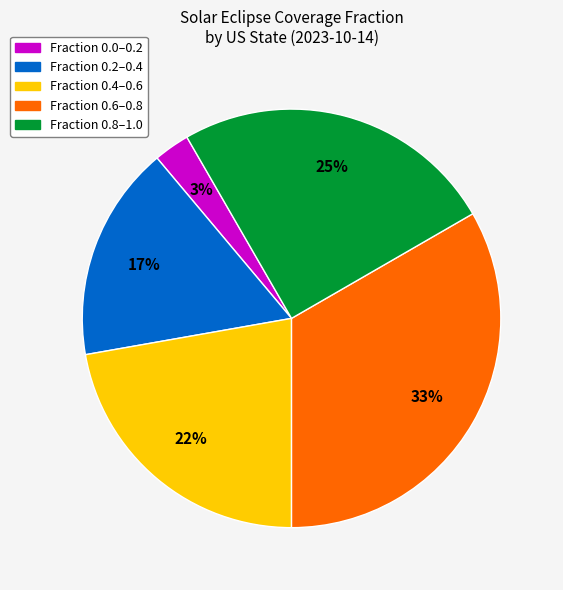

Which category has the smallest portion of the pie?

Fraction 0.0–0.2